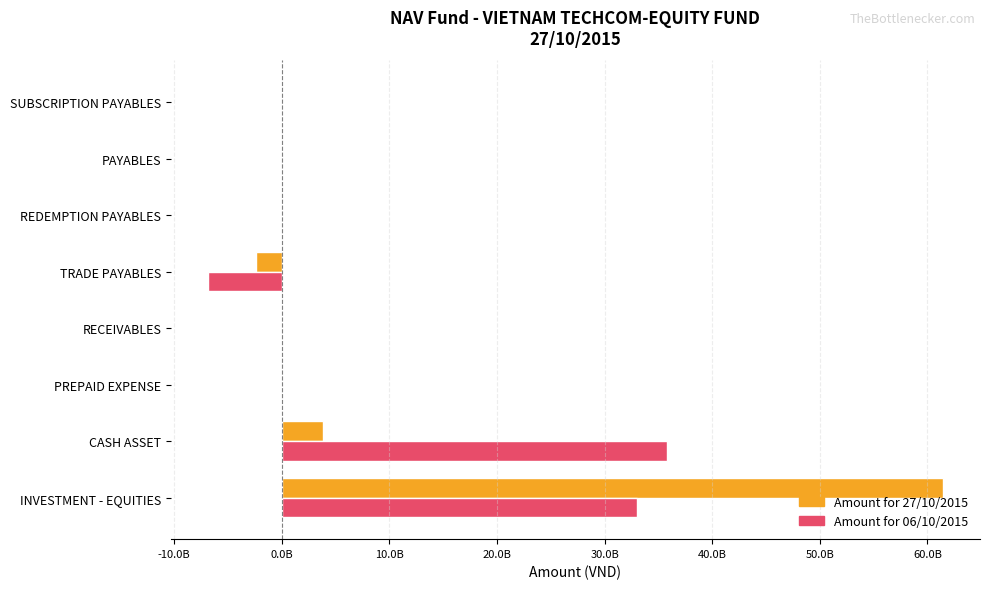

What are all the series names shown in the legend?

Amount for 27/10/2015, Amount for 06/10/2015